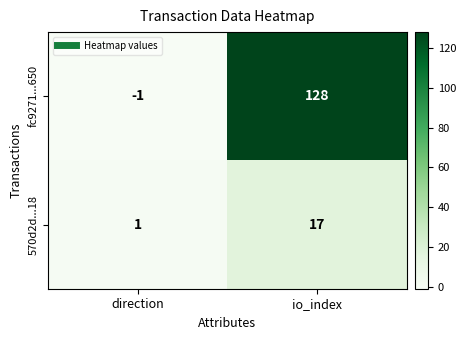

Between direction and io_index, which series saw the biggest shift?

fc9271...650